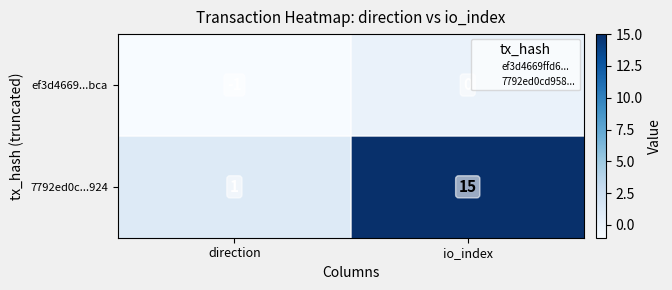

Reading left to right, what are all the values shown in this chart?

ef3d4669...bca: -1	0
7792ed0c...924: 1	15